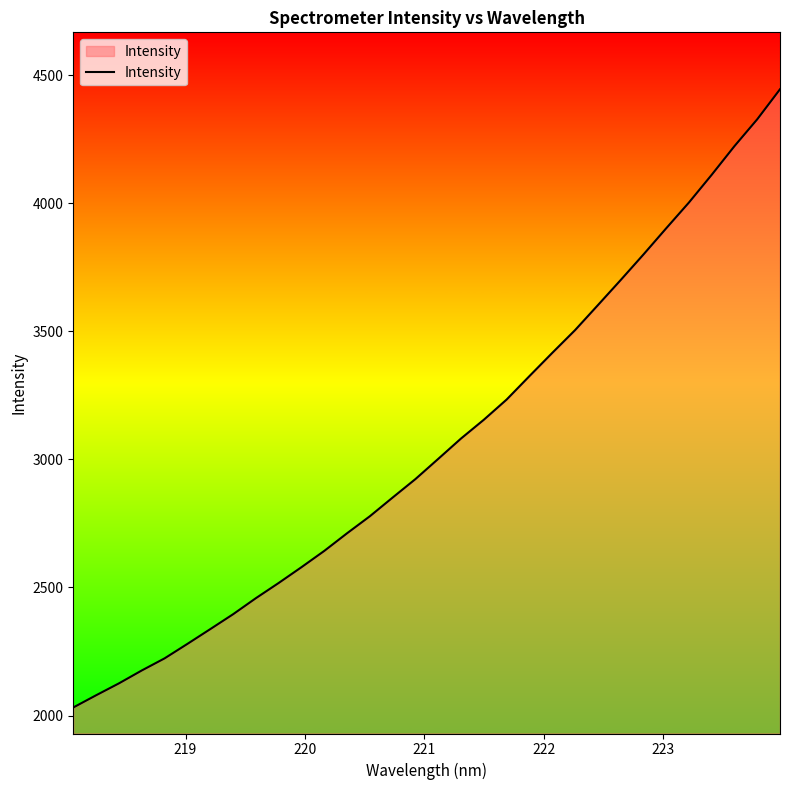

What is the greatest value displayed?

4444.6